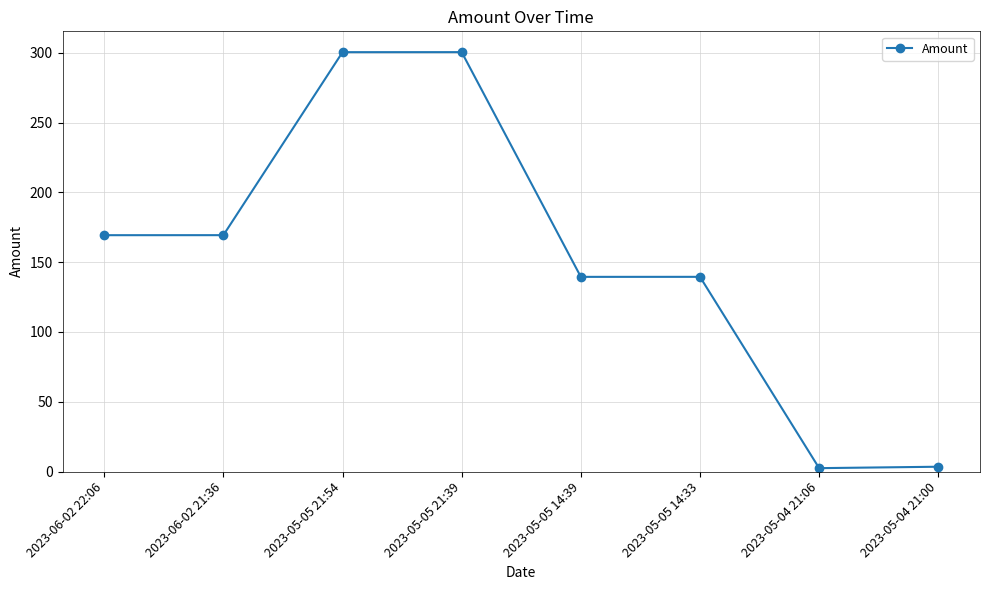

Is it true that the value at 2023-06-02 21:36 is 223.5?

False